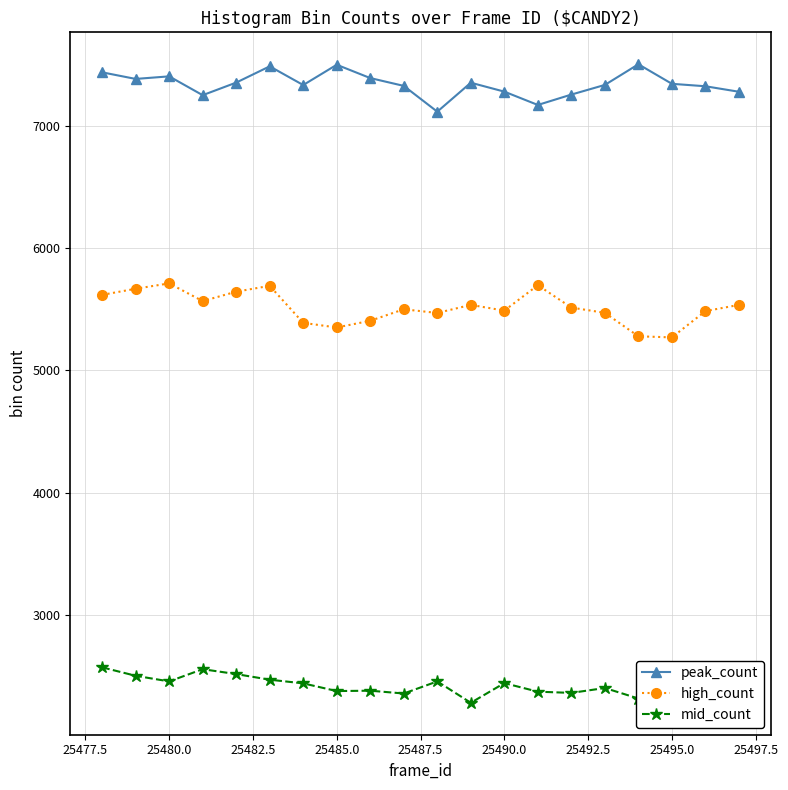

What is the difference between the second highest and second lowest values in the mid_count series?

266